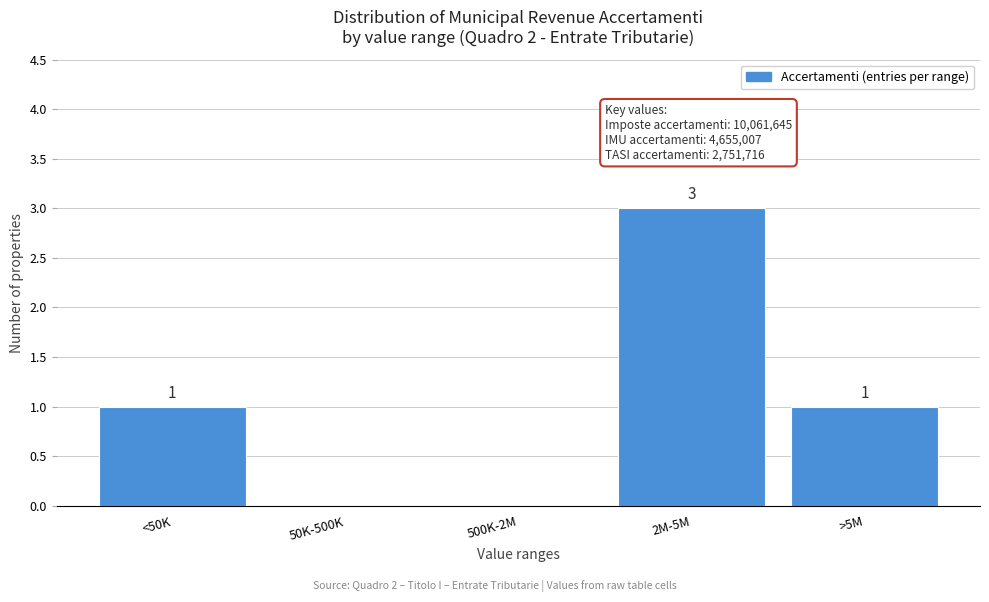

Reading left to right, transcribe all the data shown in this chart.

<50K=1	50K-500K=0	500K-2M=0	2M-5M=3	>5M=1